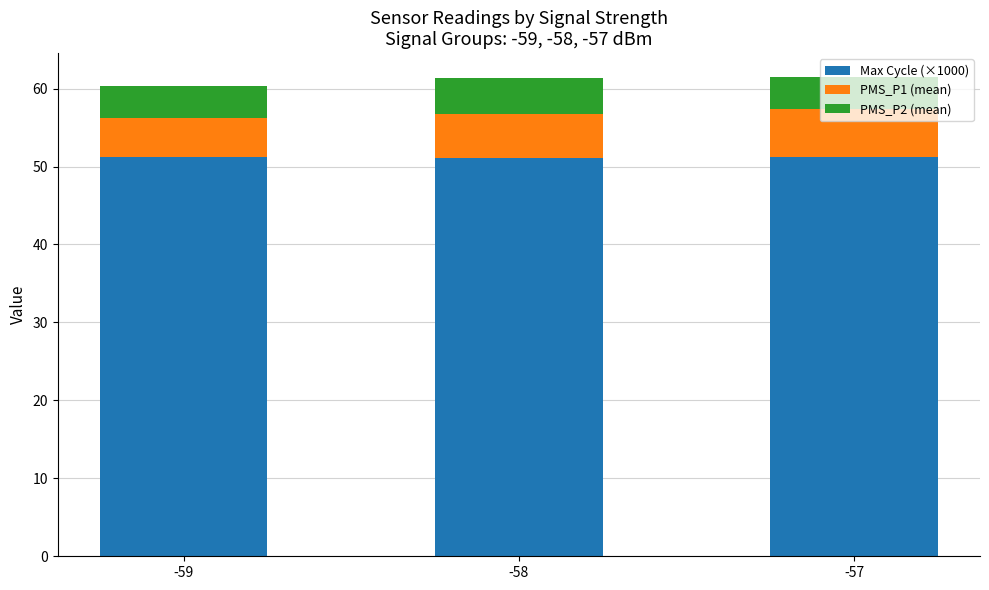

What is the total value across all series at -59?

60.4